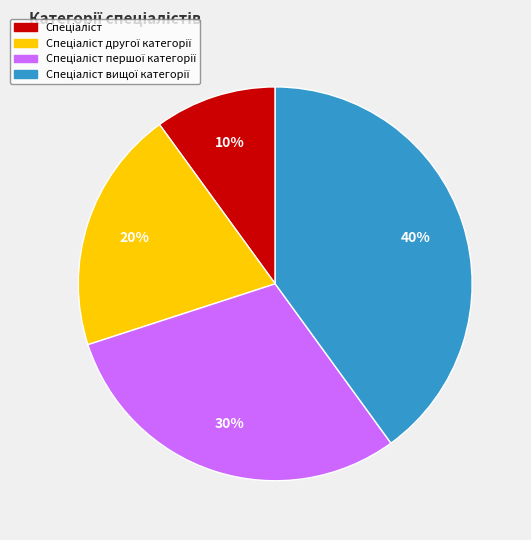

To the nearest percent, what is the difference between the largest and smallest slice percentages?

30%